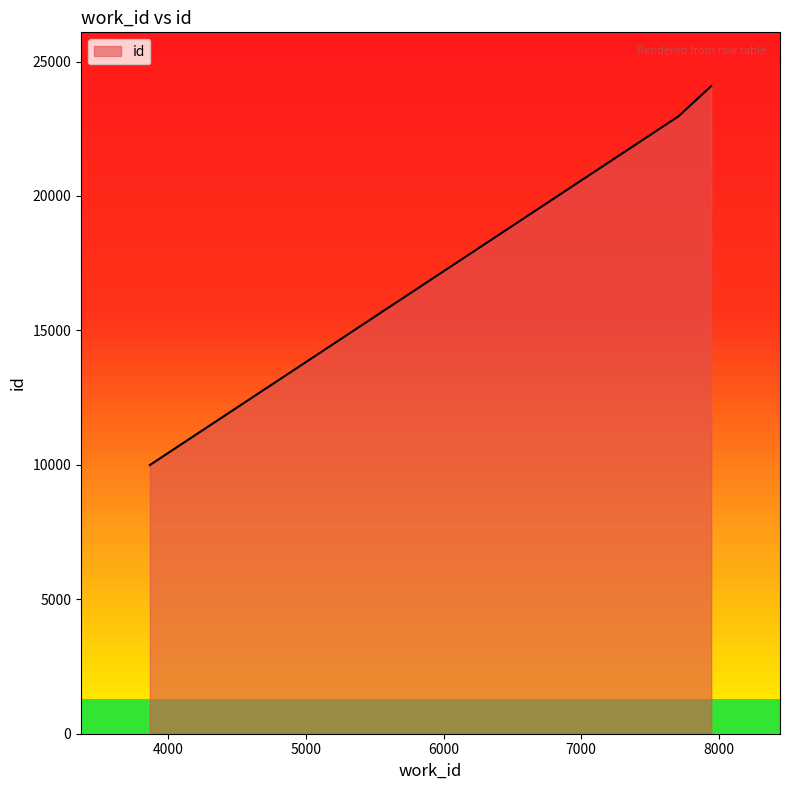

Count the number of data series in this chart.

1